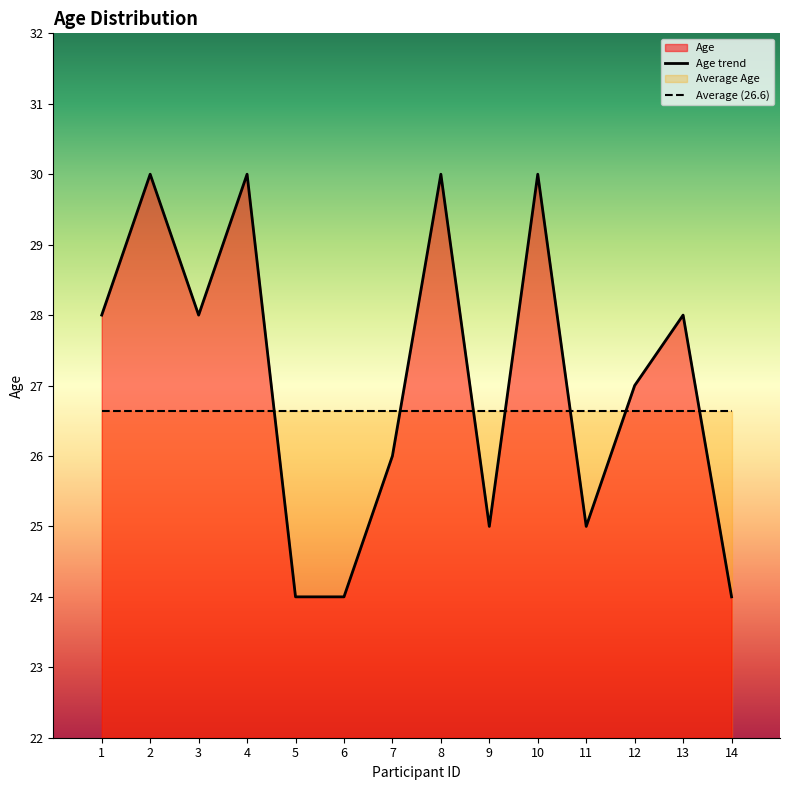

What is the approximate value of Average (26.6) at 10?

26.6